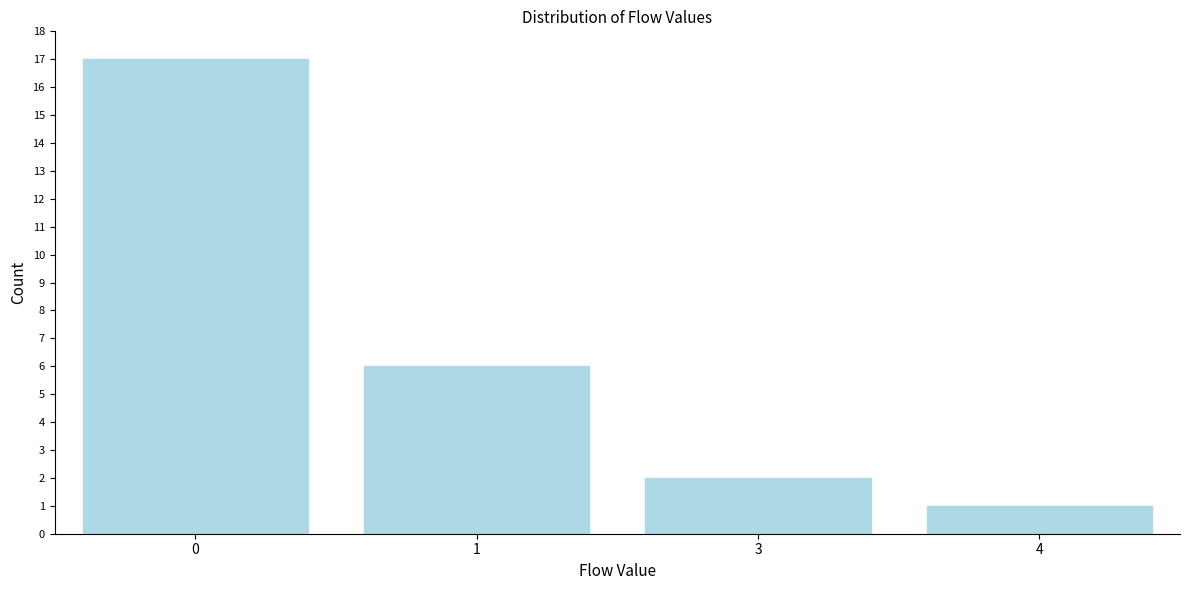

Reading left to right, extract all data points from this chart.

0=17	1=6	3=2	4=1